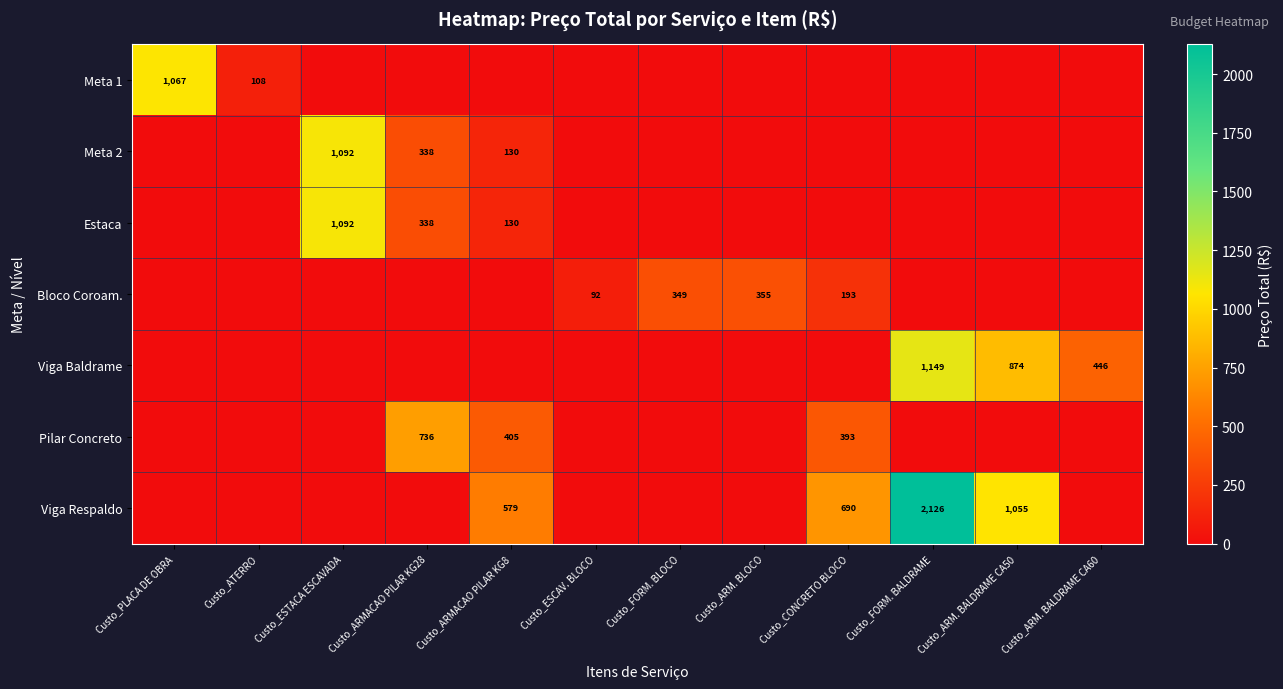

At which category is the sum across all series the highest?

Custo_FORM. BALDRAME